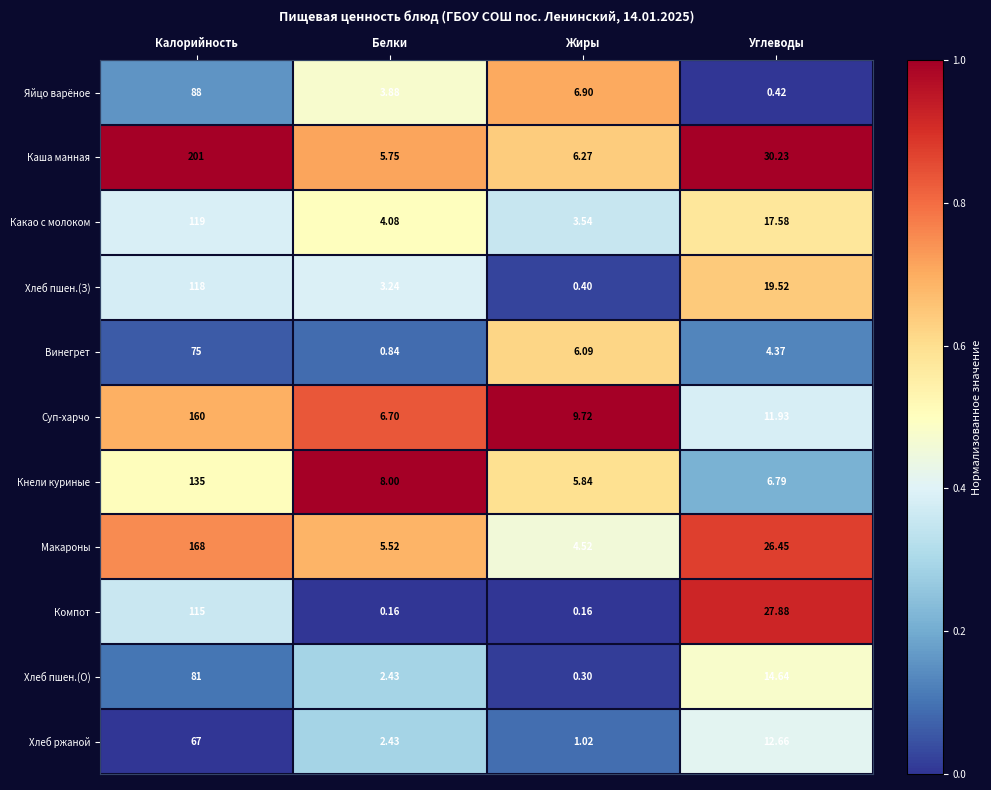

Which series has the widest spread of values?

Каша манная